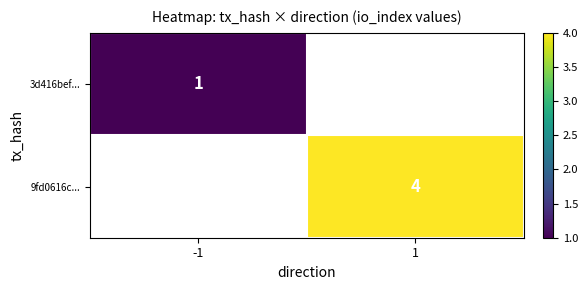

What is the maximum value shown in the chart?

4.0